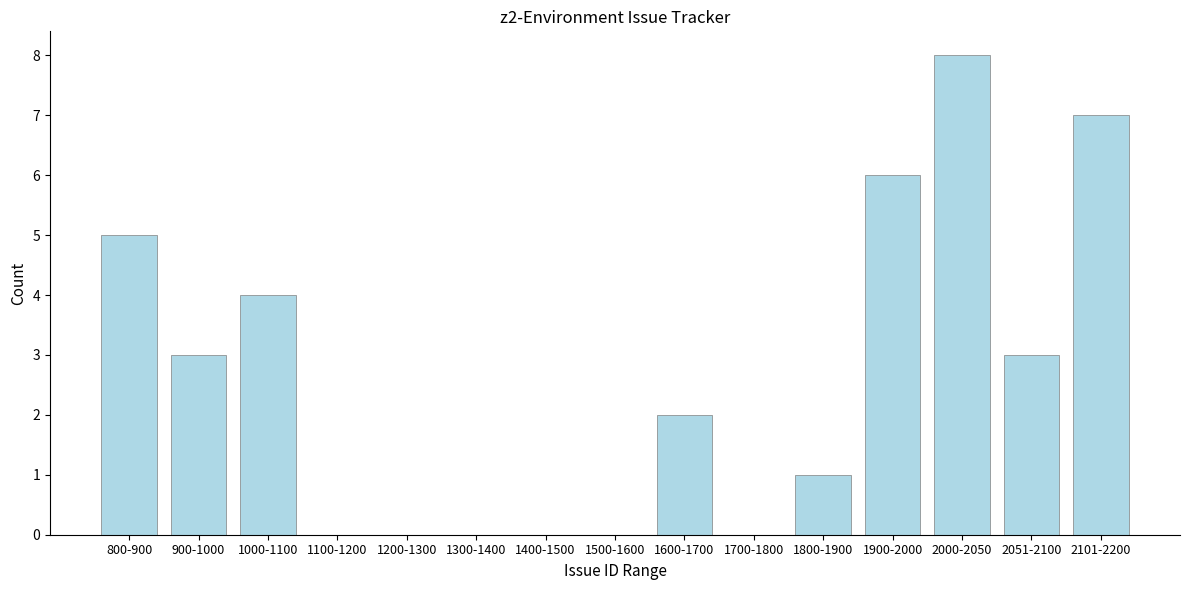

Reading left to right, what are all the values shown in this chart?

800-900=5	900-1000=3	1000-1100=4	1100-1200=0	1200-1300=0	1300-1400=0	1400-1500=0	1500-1600=0	1600-1700=2	1700-1800=0	1800-1900=1	1900-2000=6	2000-2050=8	2051-2100=3	2101-2200=7